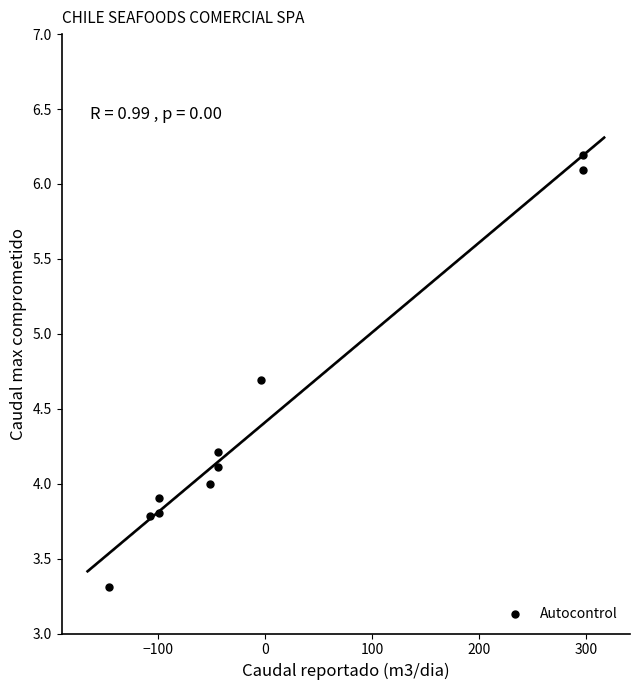

What is the range of Y values (max minus min)?

2.9